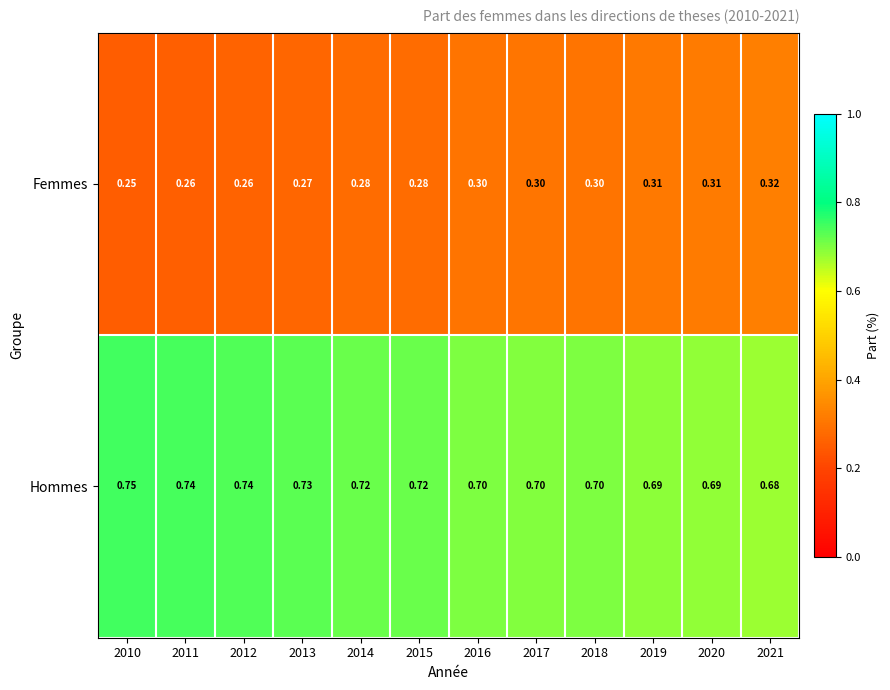

Is the value of Hommes at 2015 greater than the value of Femmes at 2011?

Yes